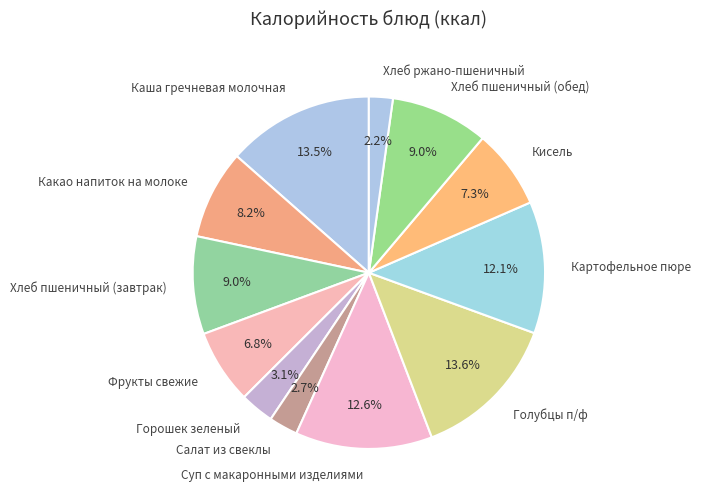

Is there a majority slice in this chart?

No